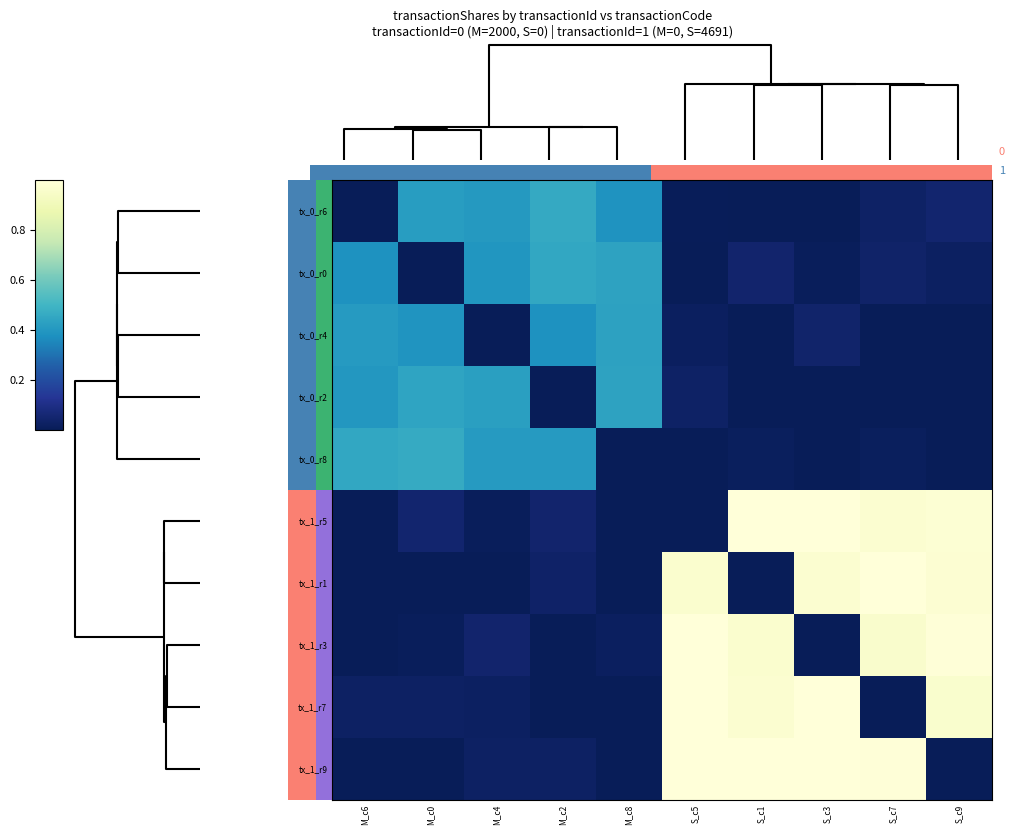

At how many categories does at least one series exceed 0?

10